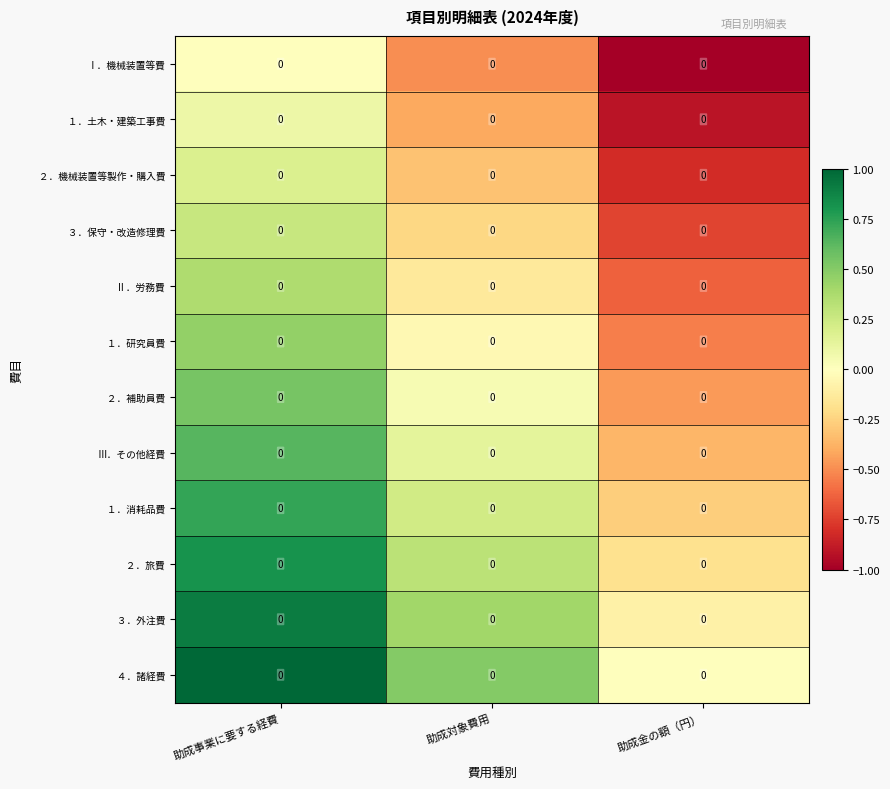

At which category is the sum across all series the highest?

助成事業に要する経費